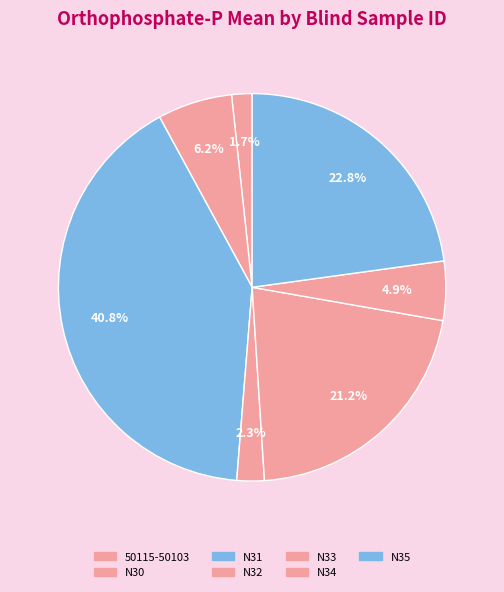

To the nearest percent, what is the difference between the 50115-50103 and N33 slice percentages?

20%